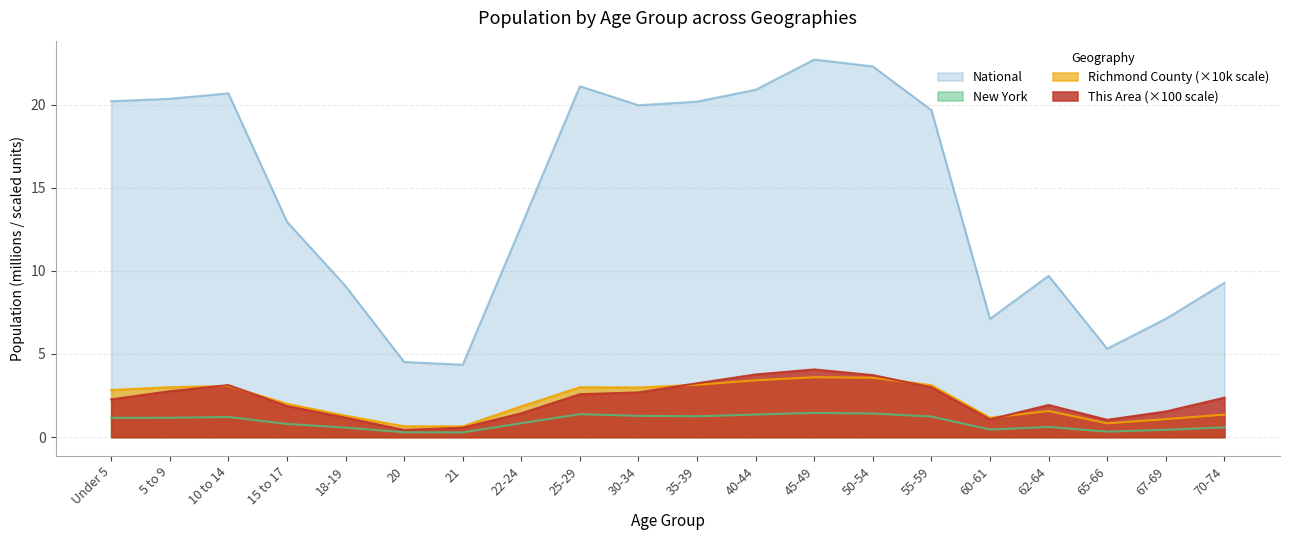

Which series has the largest total across all categories?

National